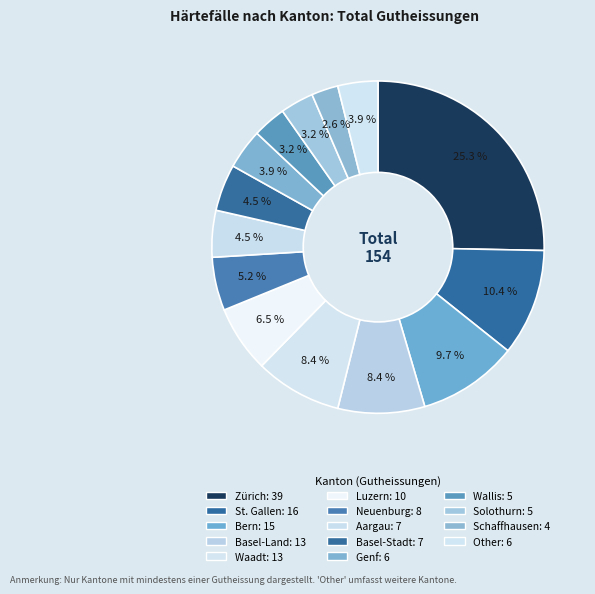

Between Bern and Wallis, which is larger?

Bern